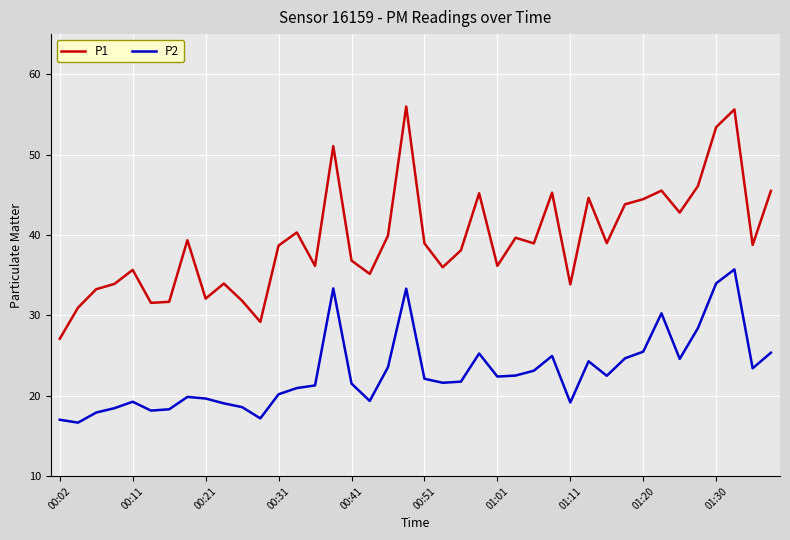

What is the difference between the maximum and minimum values in the P2 series?

19.1